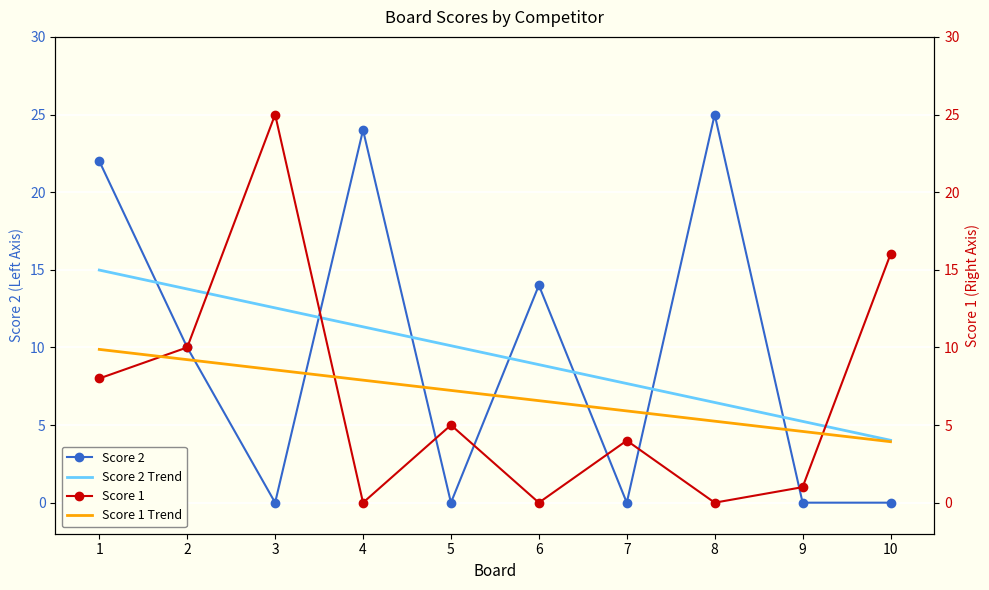

At which category is the sum across all series the highest?

1